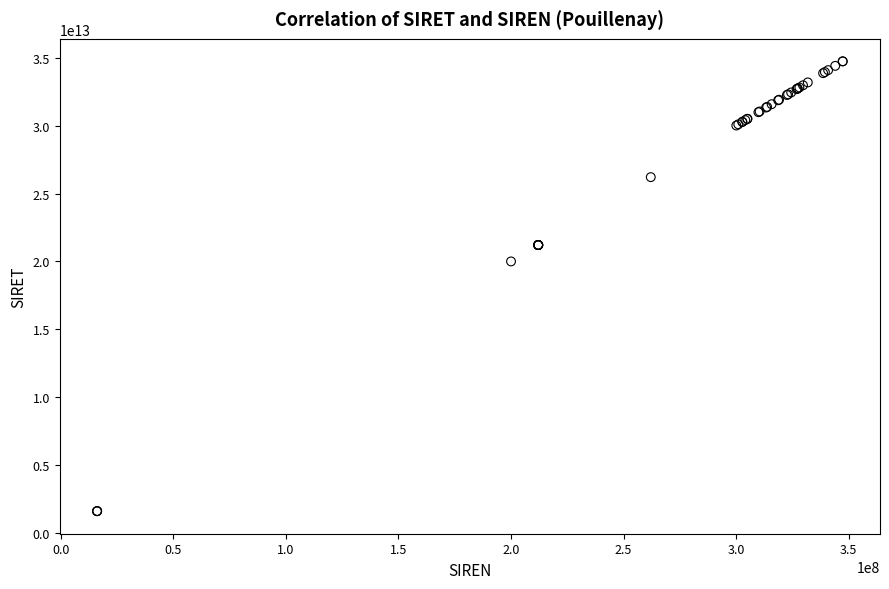

What Y value in the scatter plot is closest to 18171572450022?

20002036000018